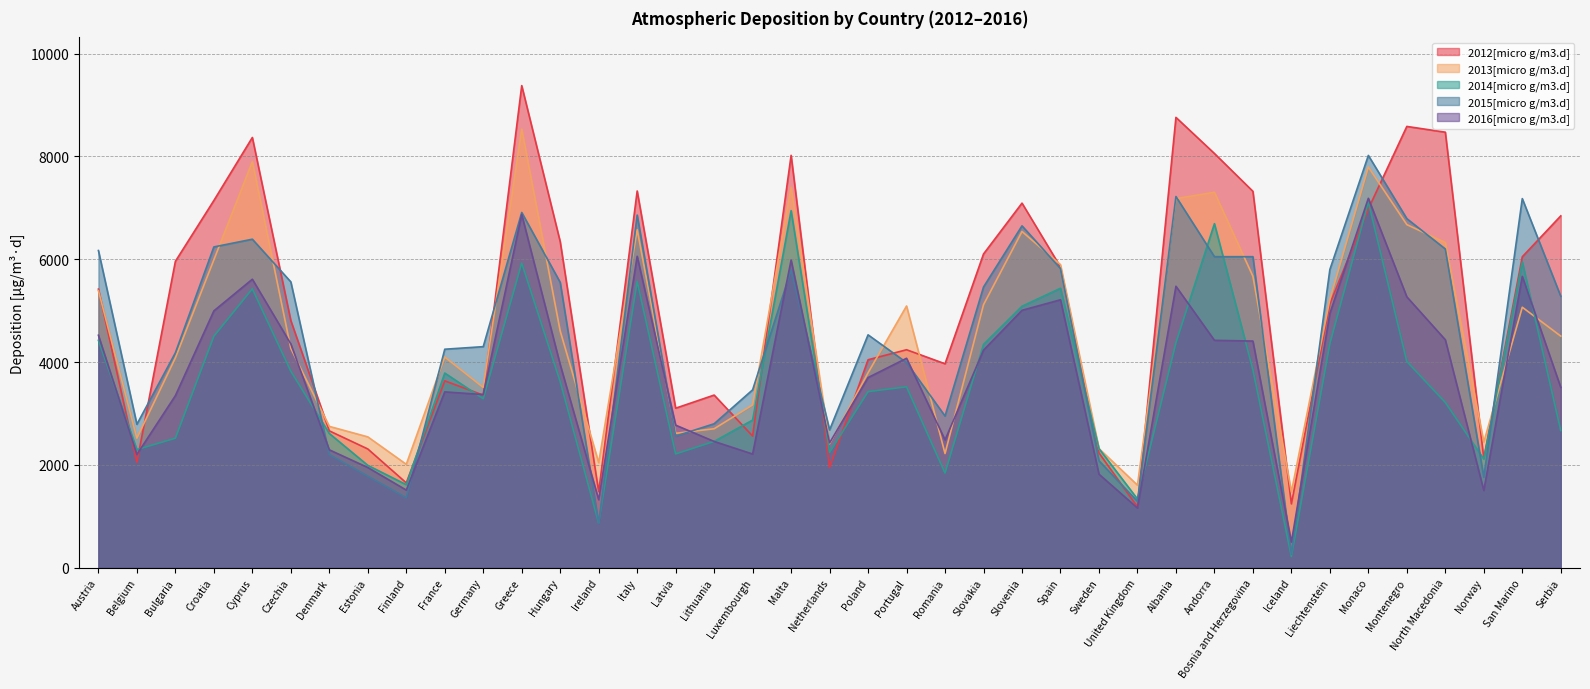

What are all the series names shown in the legend?

2012[micro g/m3.d], 2013[micro g/m3.d], 2014[micro g/m3.d], 2015[micro g/m3.d], 2016[micro g/m3.d]